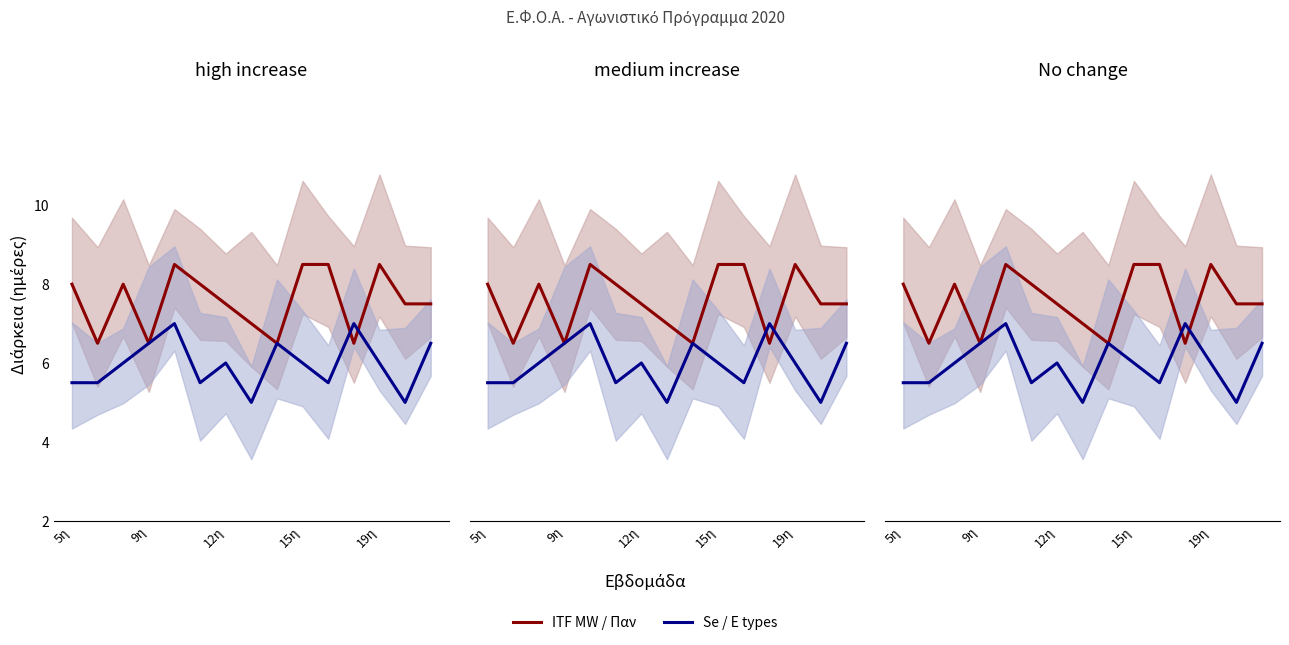

Rank the series by their maximum value, from lowest to highest.

Se / Ε types, ITF MW / Παν